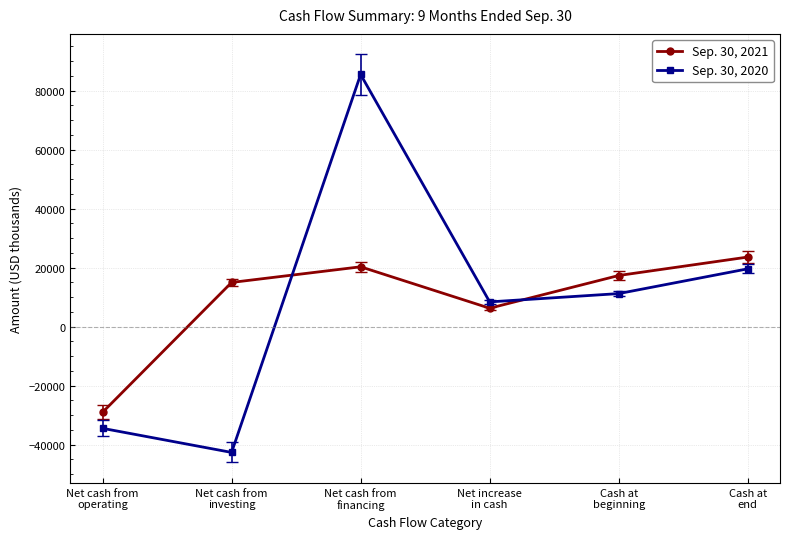

What is the value of the Sep. 30, 2021 point at the 2nd from the left?

14990